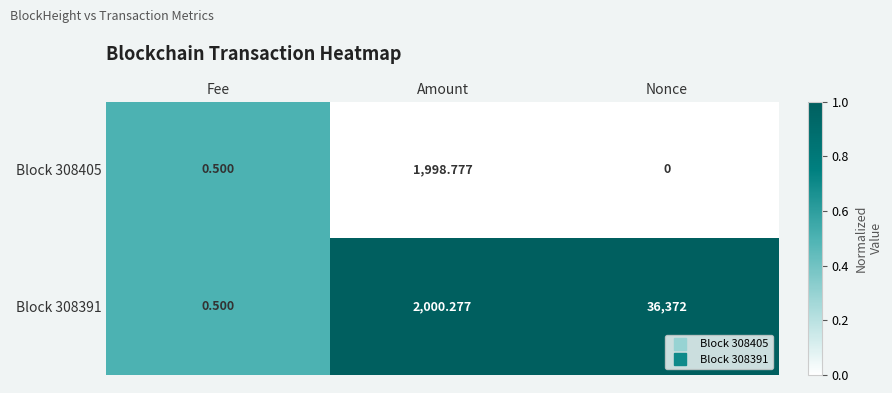

List the labels in order of Block 308391 value, largest first.

Nonce, Amount, Fee